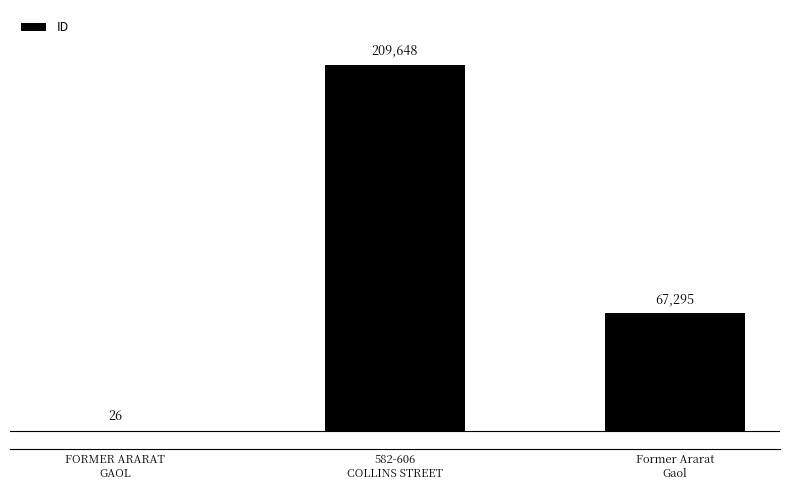

What is the difference between the values at Former Ararat
Gaol and 582-606
COLLINS STREET?

142353